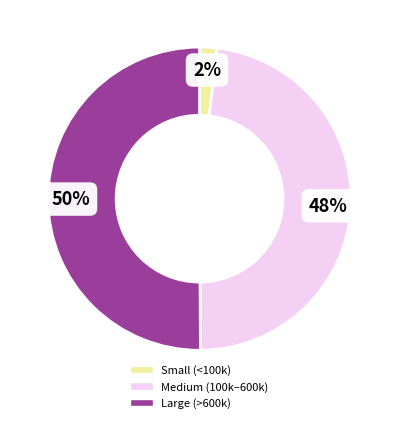

To the nearest percent, what is the average slice percentage?

33%